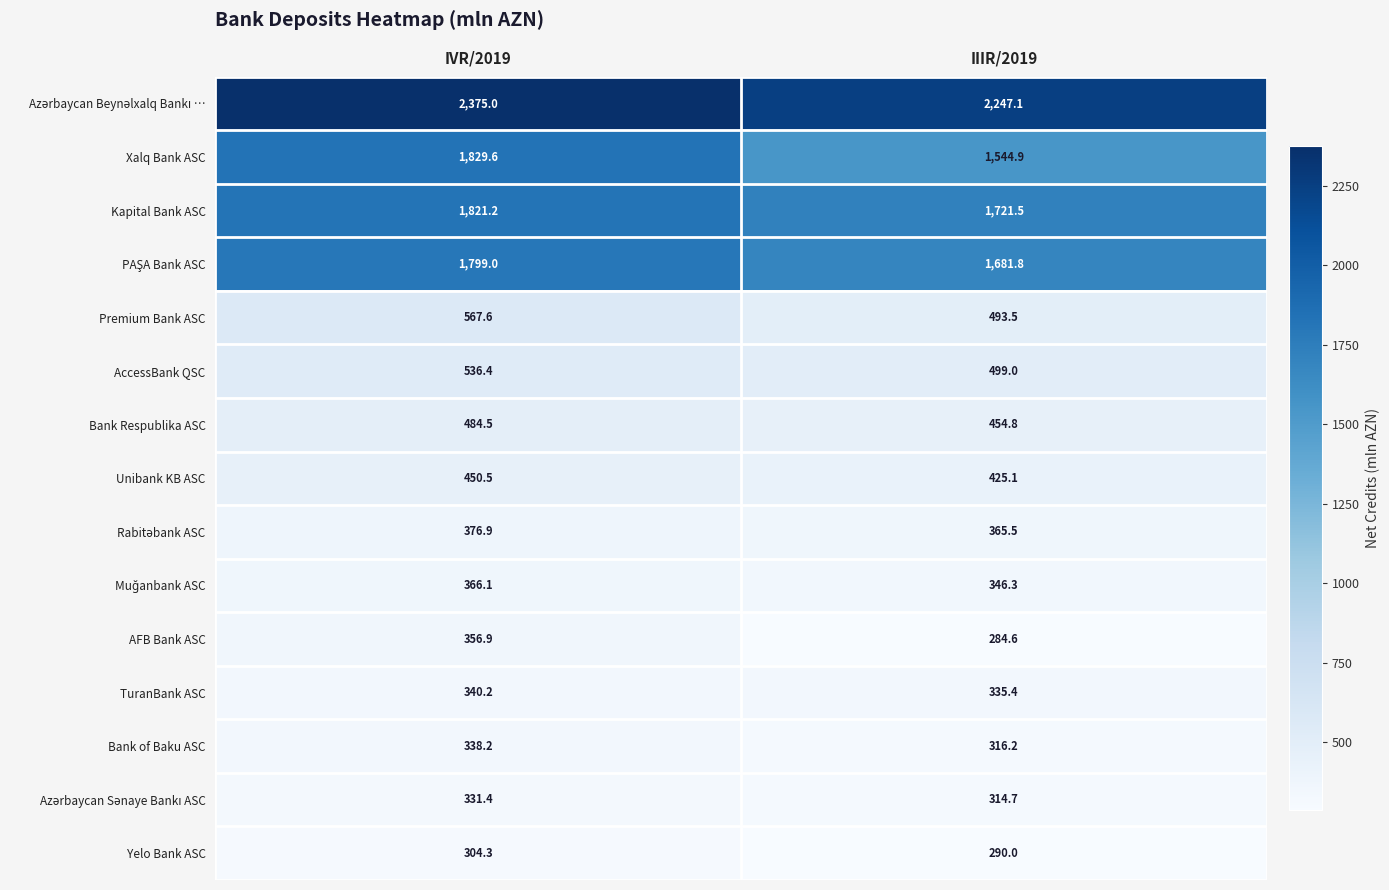

List the labels in order of AFB Bank ASC value, smallest first.

IIIR/2019, IVR/2019